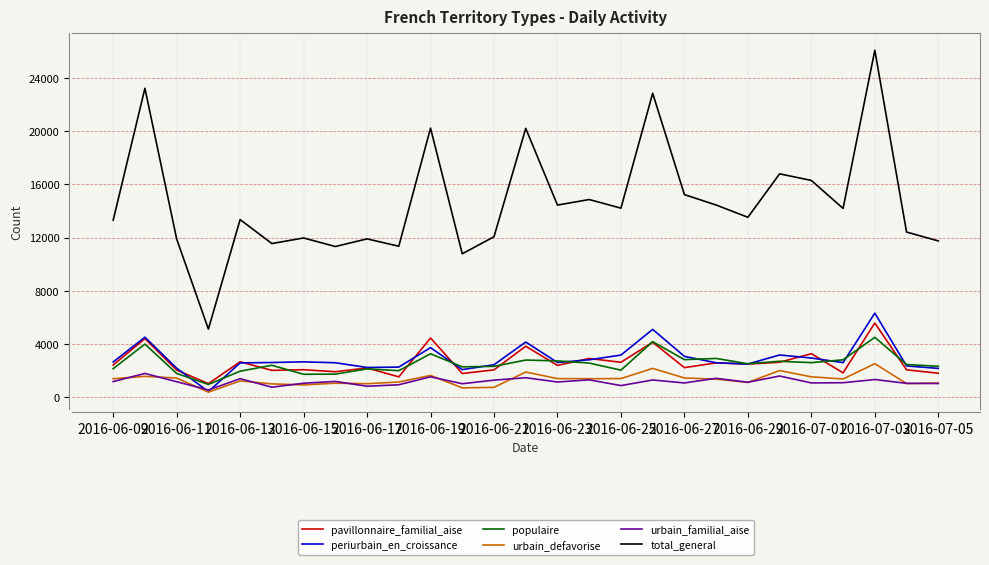

Which series has the widest spread of values?

total_general